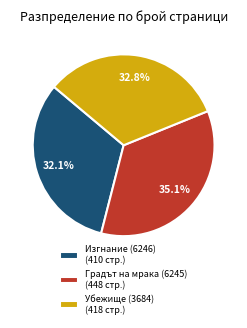

How much of the chart is everything except Убежище (3684)?

67.2%